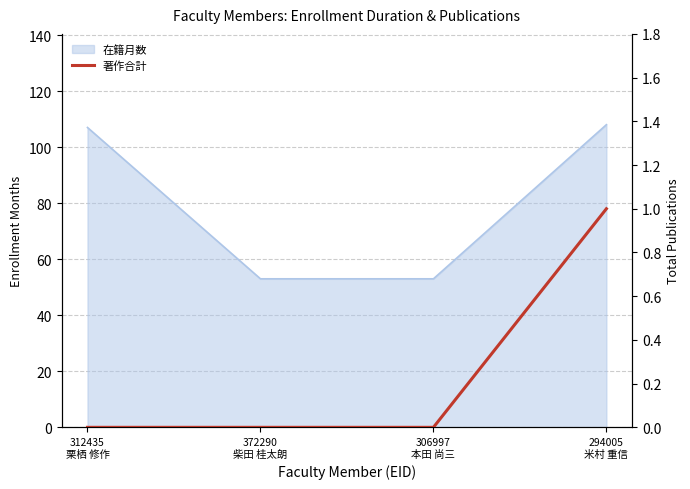

Does the chart have visible grid lines?

Yes